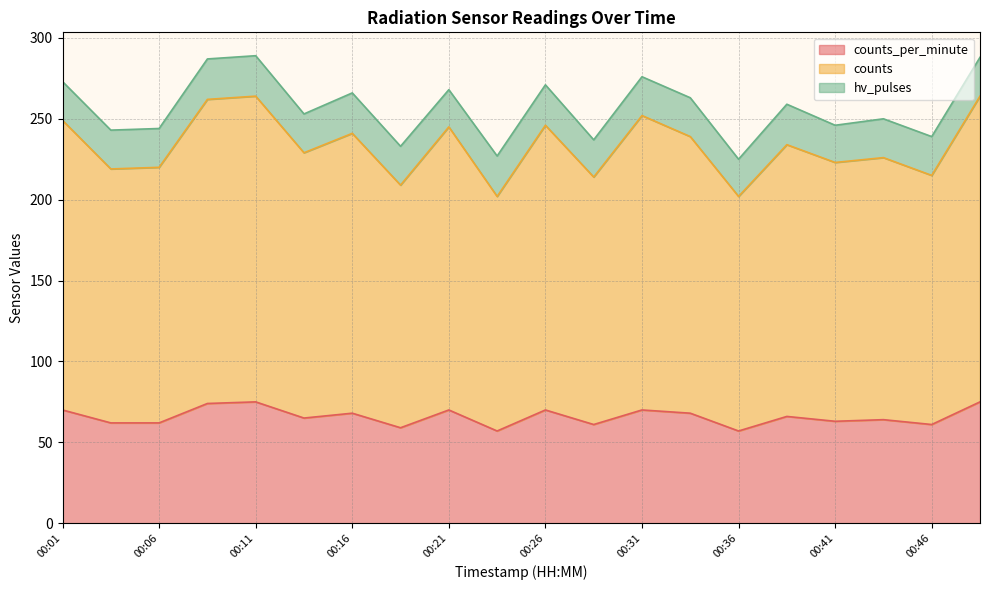

What is the total value across all series at 00:06?

244